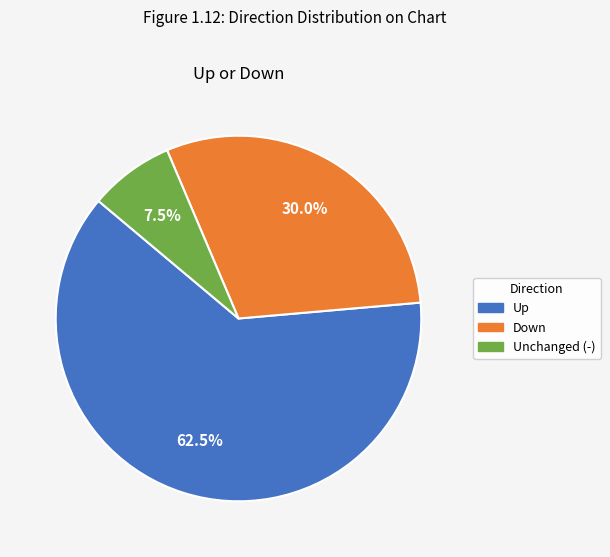

Is there any slice that represents more than half of the pie?

Yes